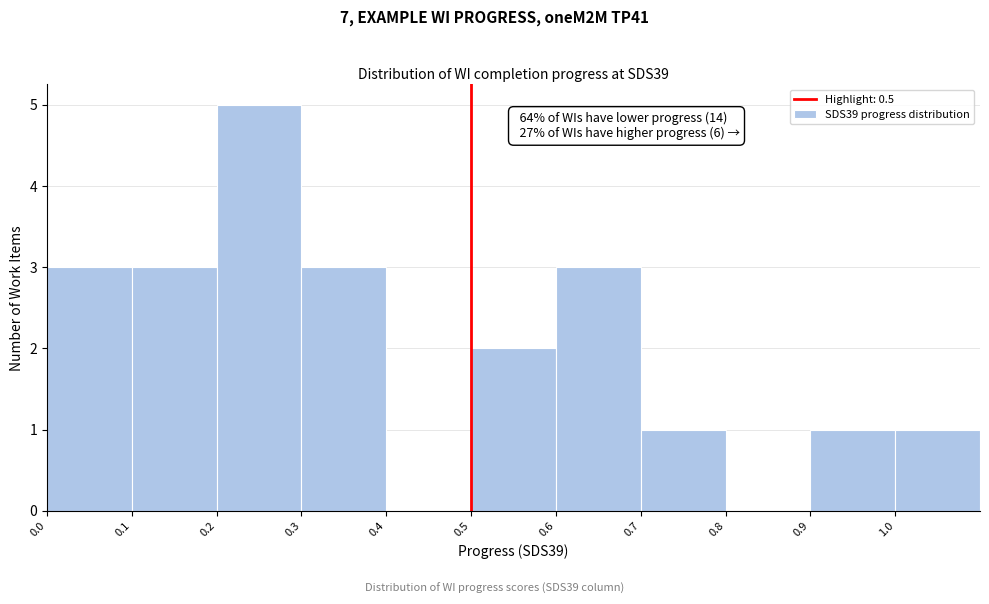

Which range on the x-axis has the tallest bar?

0.2 to 0.3